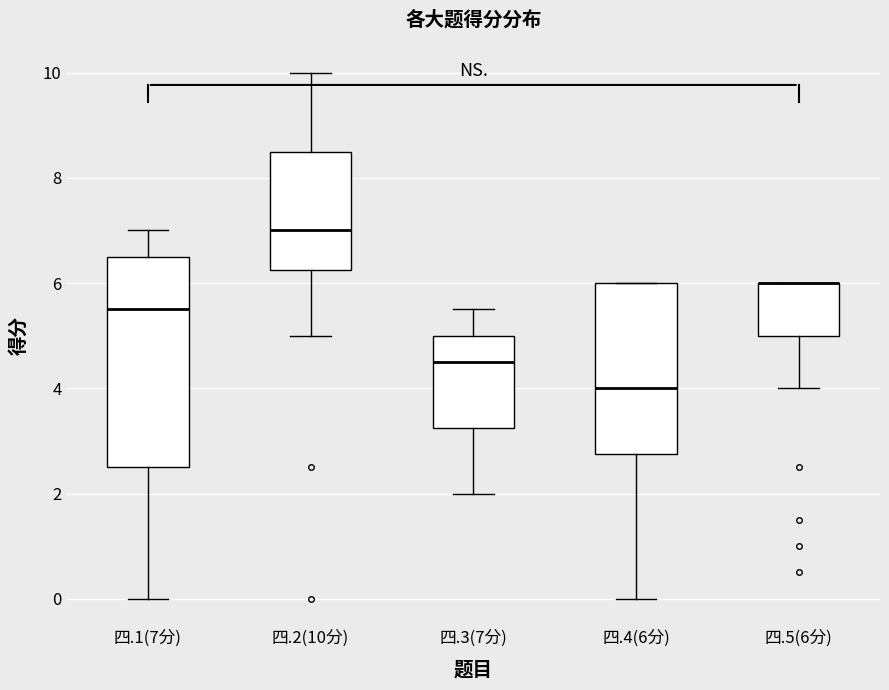

Reading left to right, read every box against the y-axis: the position of its median line, the range the box covers, and the ends of its whiskers. The values are not printed on the chart, so give them approximately, as read against the axis.

四.1(7分): median 5.6, box 2.6 to 6.6, whiskers 0.0 to 7.0
四.2(10分): median 7.0, box 6.2 to 8.6, whiskers 5.0 to 10.0
四.3(7分): median 4.6, box 3.2 to 5.0, whiskers 2.0 to 5.6
四.4(6分): median 4.0, box 2.8 to 6.0, whiskers 0.0 to 6.0
四.5(6分): median 6.0 (drawn on the box's upper edge), box 5.0 to 6.0, whiskers 4.0 to 6.0